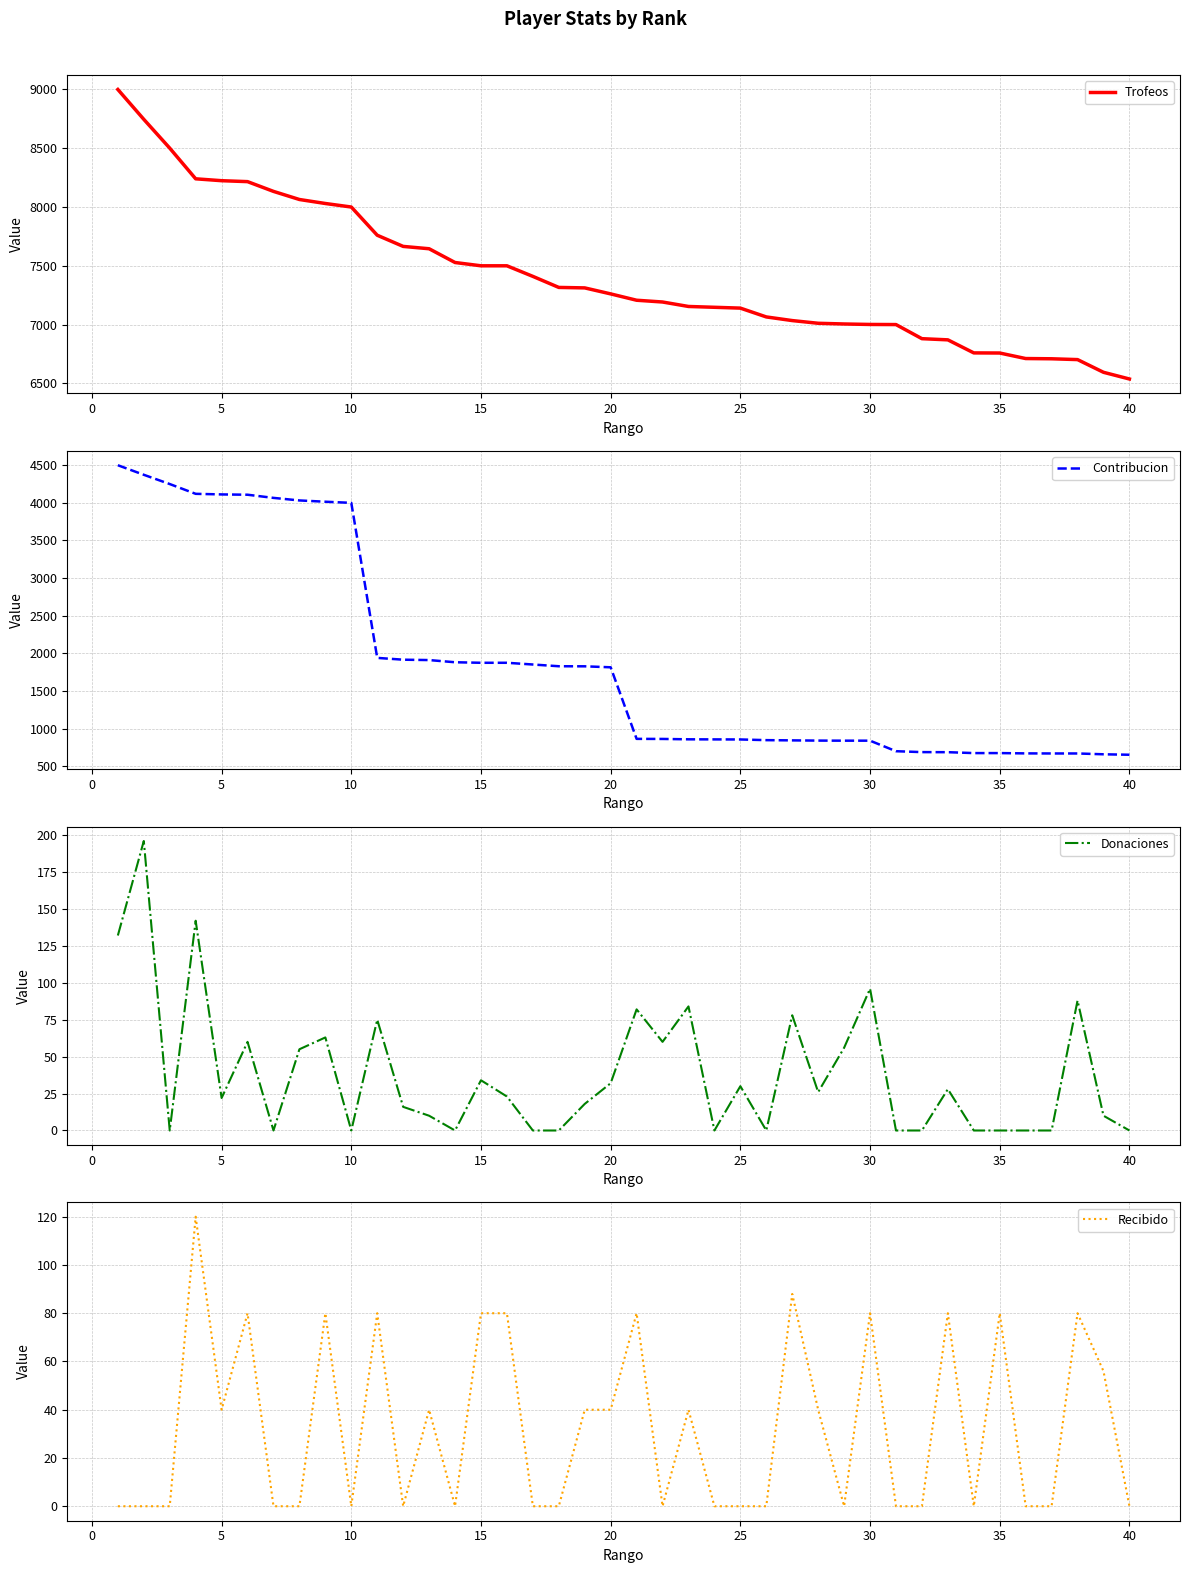

What is the highest value of the Donaciones series?

196